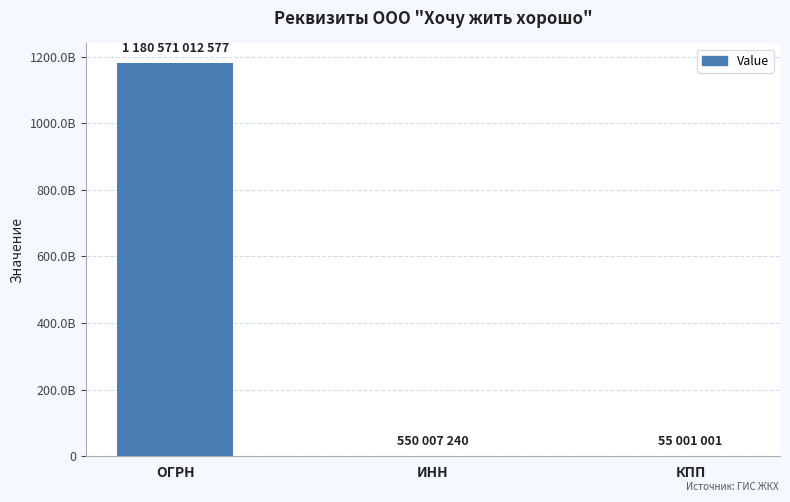

What is the change in value from ИНН to КПП?

-495006239